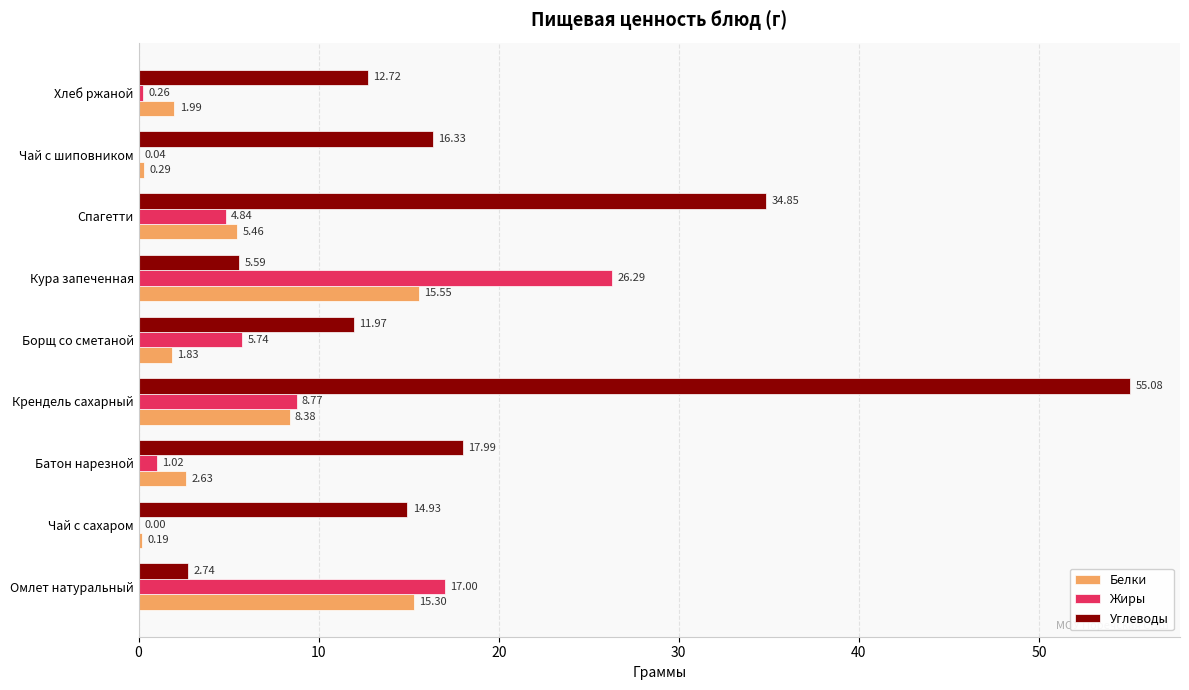

Which series has the widest spread of values?

Углеводы